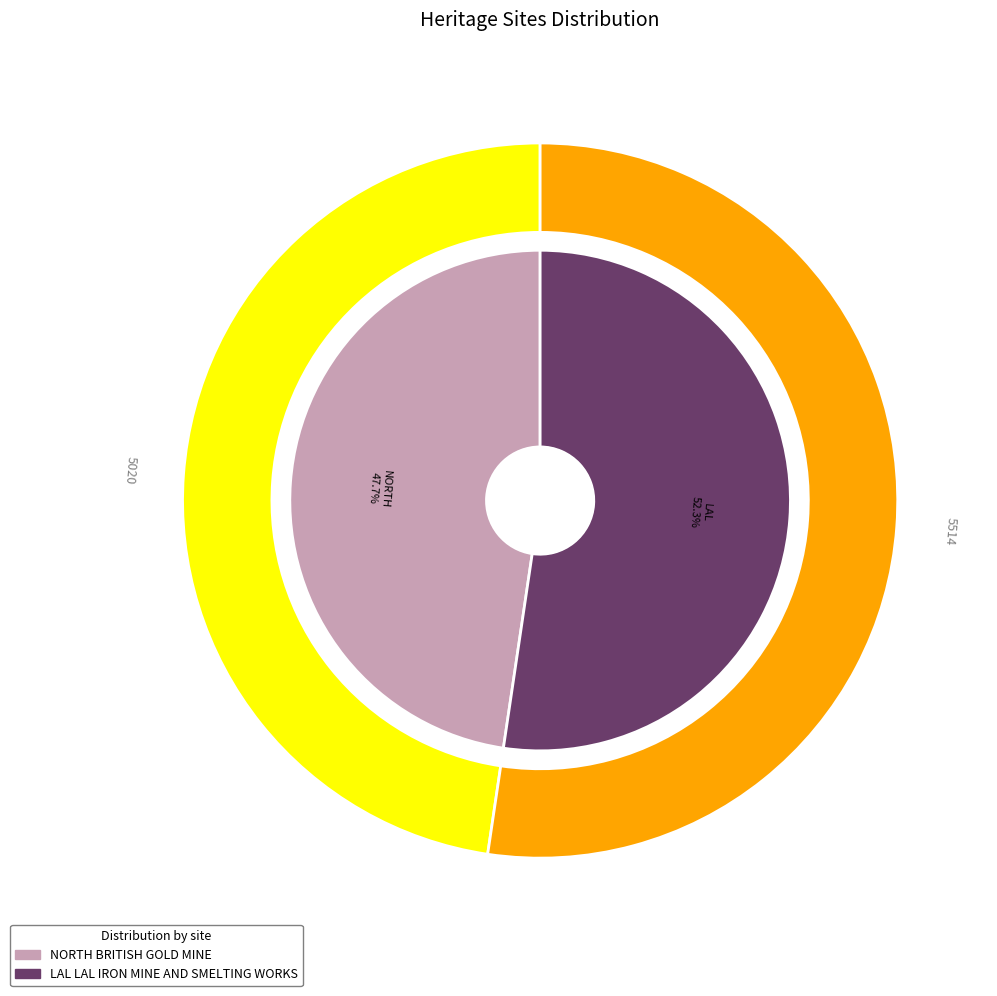

Is it true that LAL LAL IRON MINE AND SMELTING WORKS is 52% of the pie?

True